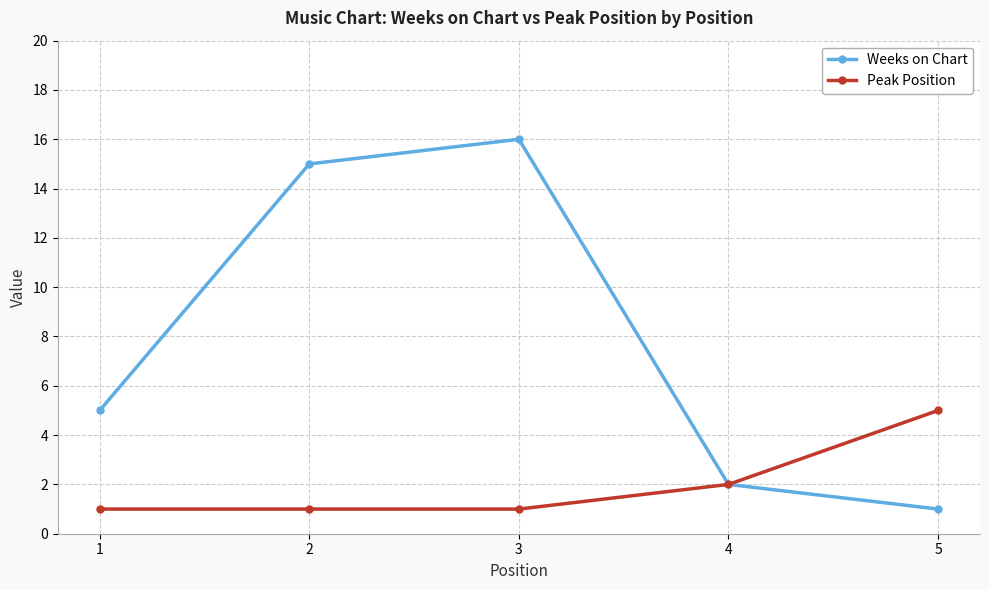

Which series has the largest range (max minus min)?

Weeks on Chart